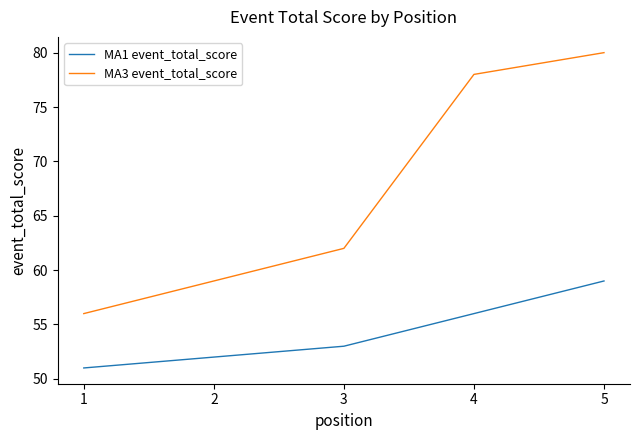

True or false: MA1 event_total_score and MA3 event_total_score cross at least once.

False